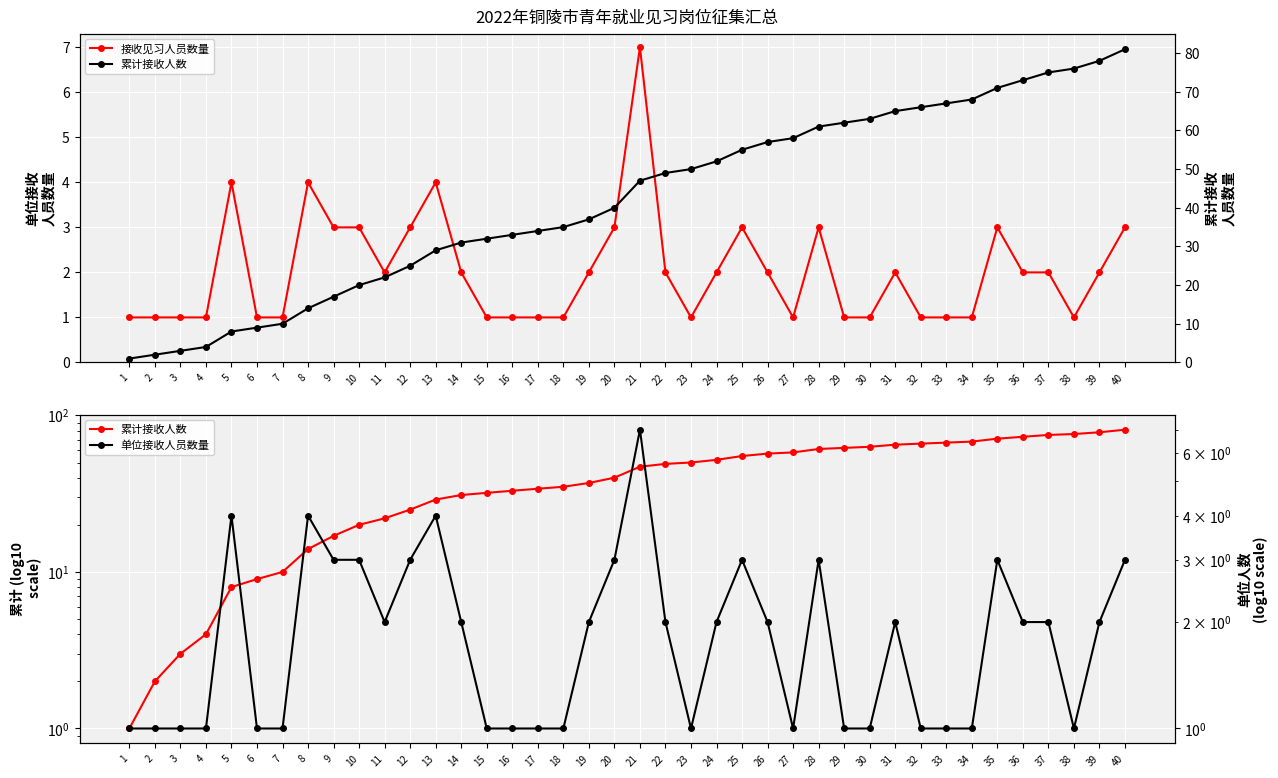

What is the value of the 接收见习人员数量 point at the 39th from the left?

2